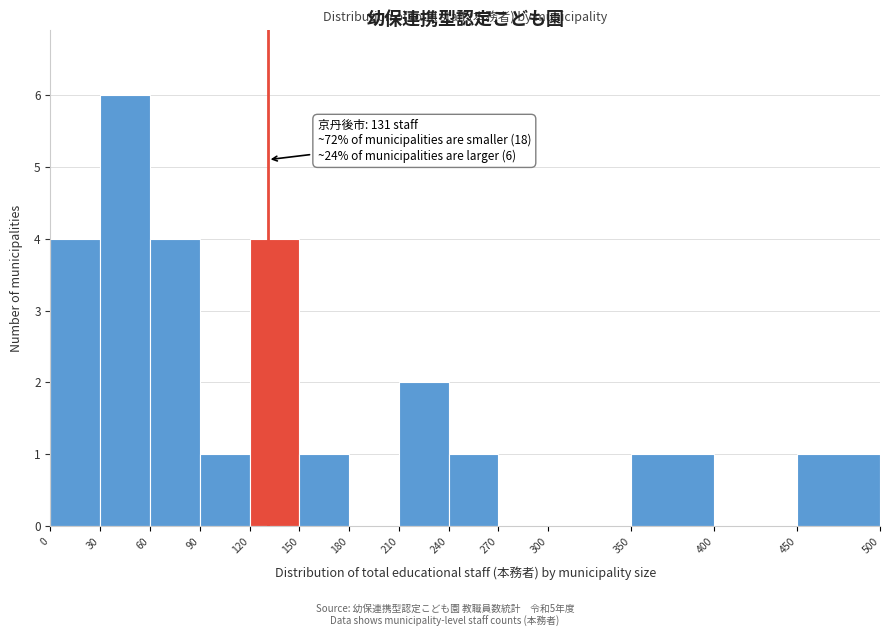

Which range on the x-axis has the tallest bar?

30 to 60